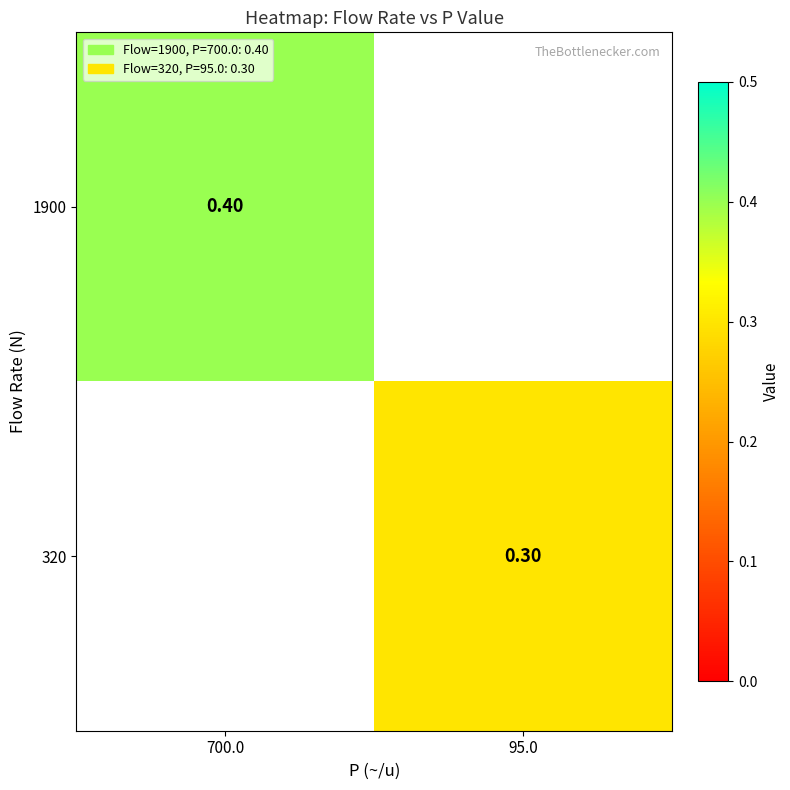

What is the maximum value shown in the chart?

0.4